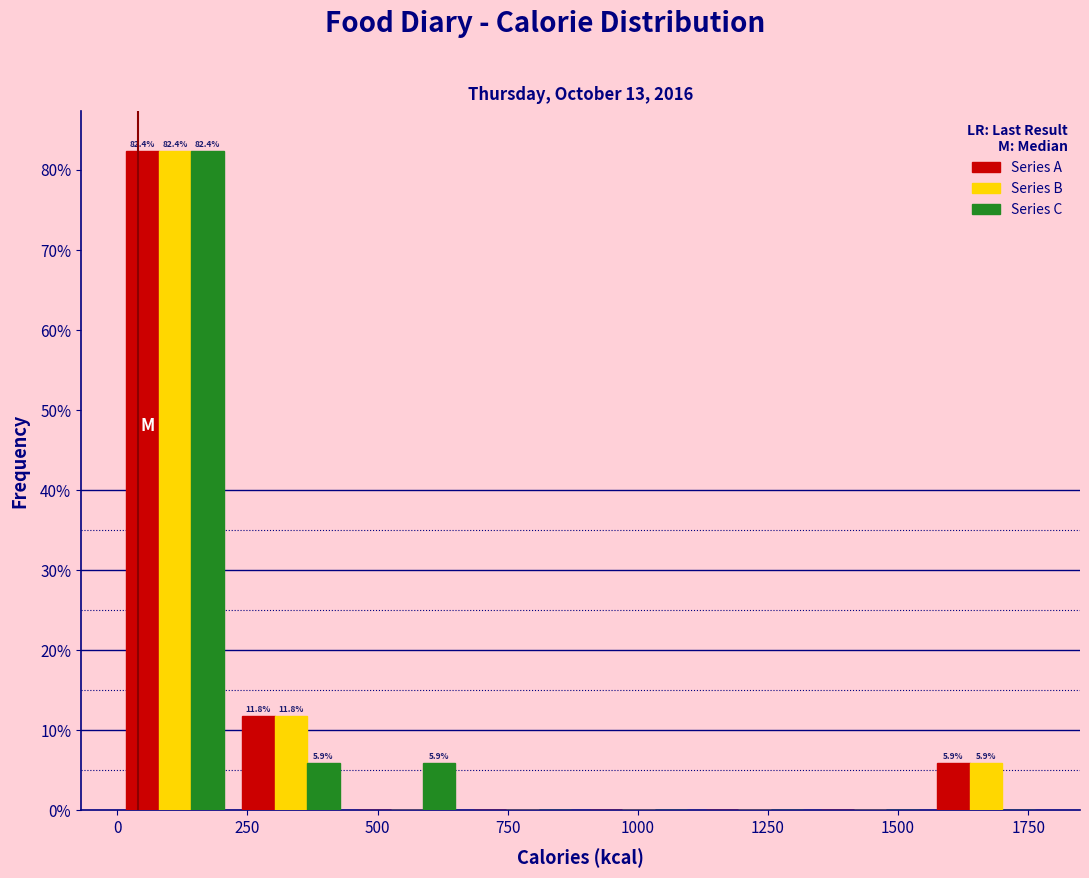

In the Series C series, which range on the x-axis has the tallest bar?

0 to 200